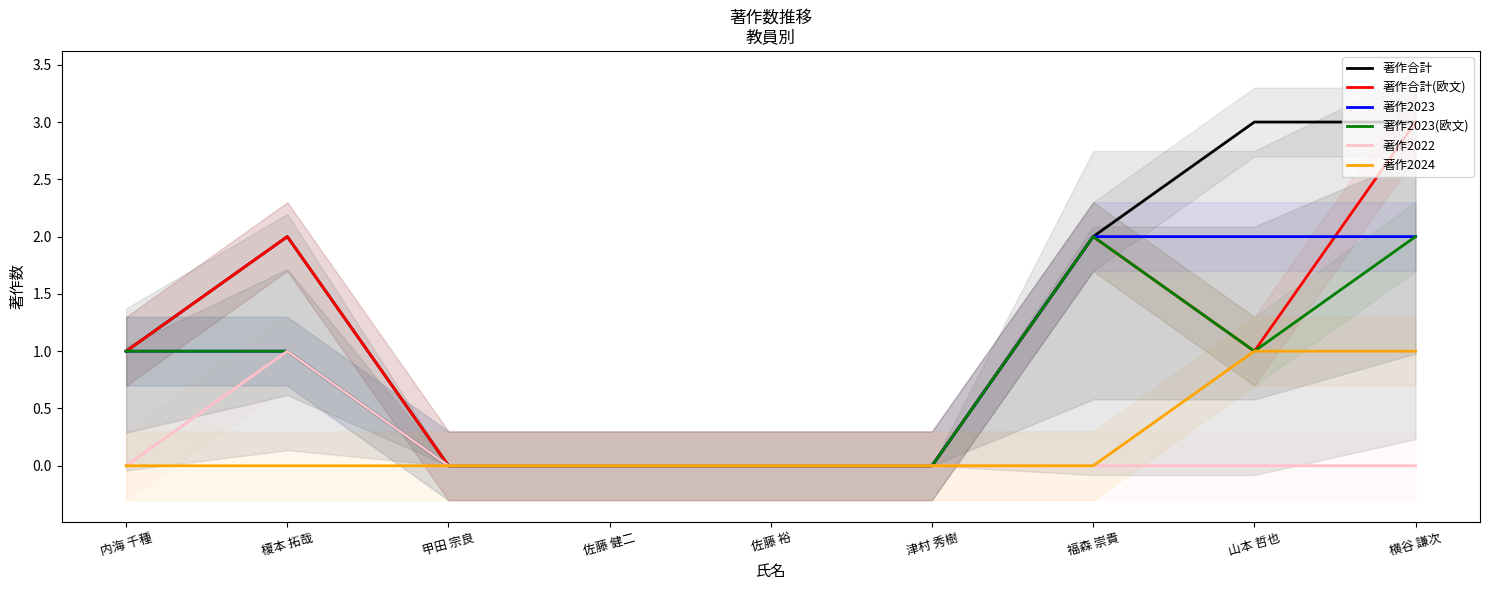

The 著作合計 series shows 0 at 佐藤 裕. True or false?

True